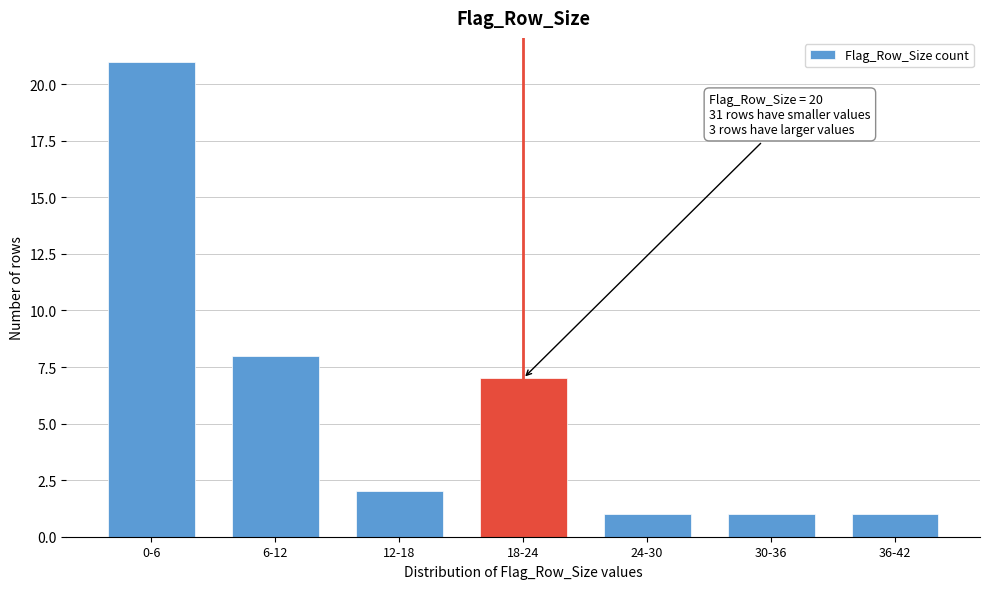

Reading right to left, list all the values displayed in this chart.

36-42=1	30-36=1	24-30=1	18-24=7	12-18=2	6-12=8	0-6=21